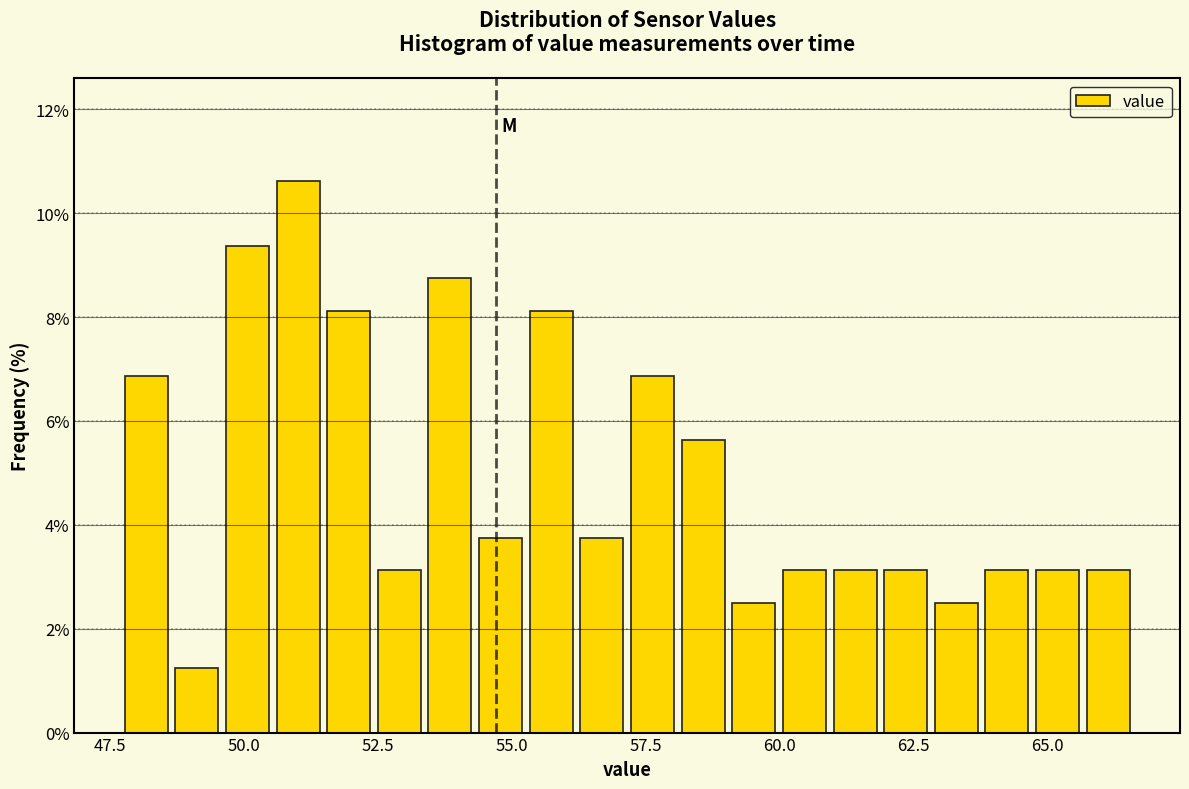

Around what value on the x-axis is the tallest bar? Give the approximate position of its centre, as read against the axis.

51.0